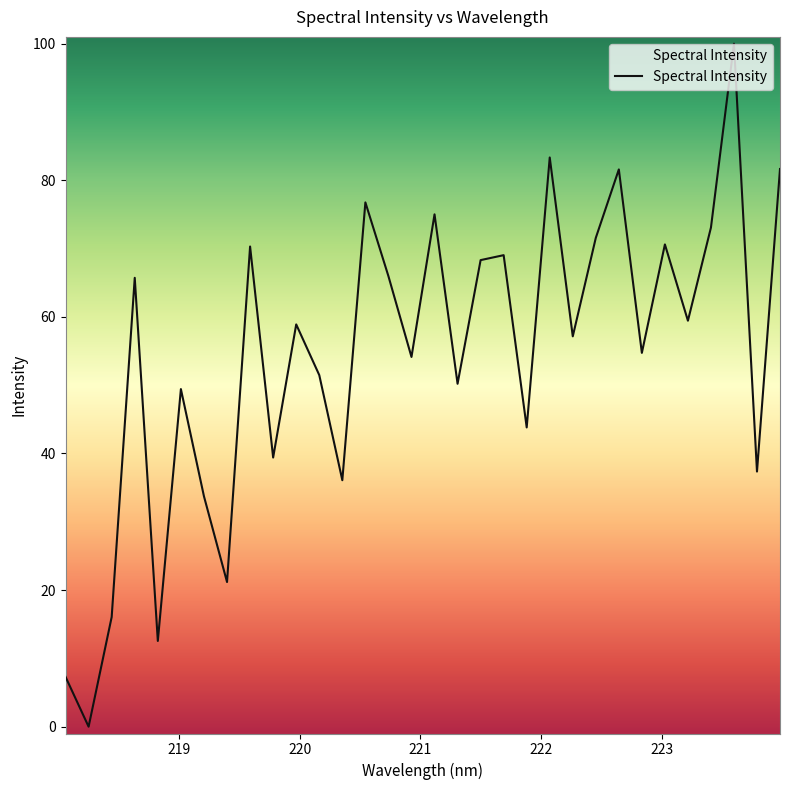

Where is the data nearest to the value 50?

221.3083